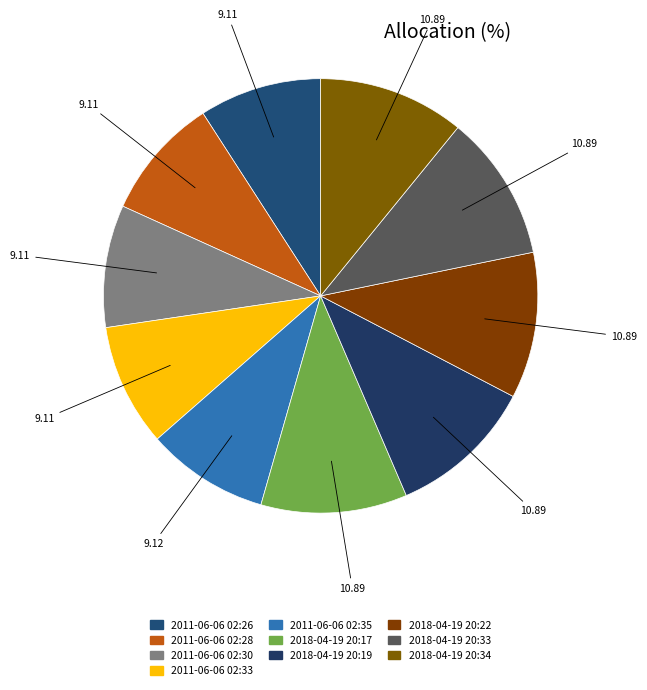

Rank the categories by value from lowest to highest.

2011-06-06 02:26, 2011-06-06 02:28, 2011-06-06 02:30, 2011-06-06 02:33, 2011-06-06 02:35, 2018-04-19 20:17, 2018-04-19 20:19, 2018-04-19 20:22, 2018-04-19 20:33, 2018-04-19 20:34